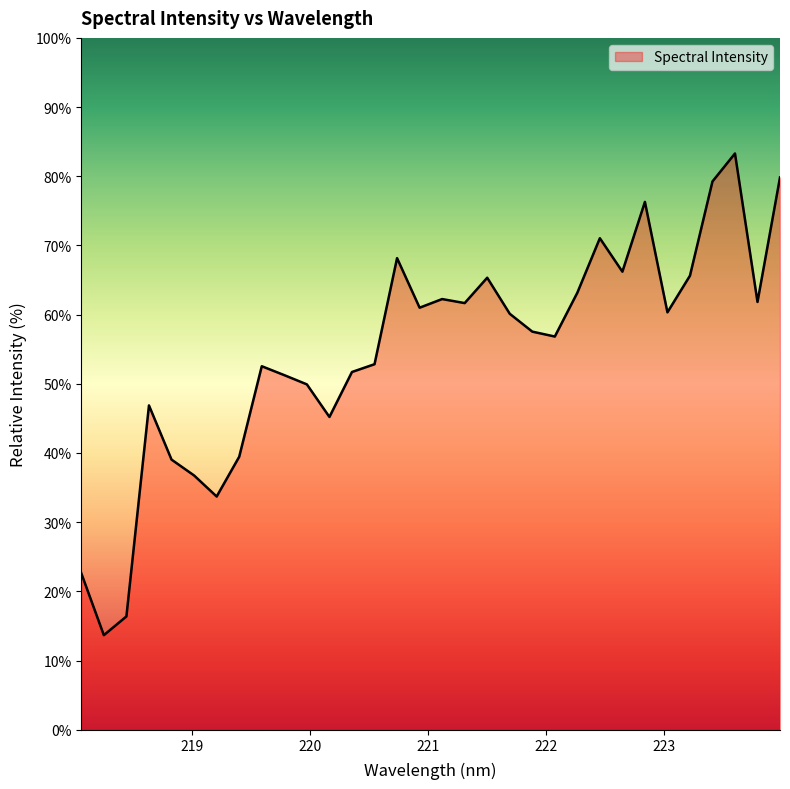

What is the maximum value shown in the chart?

83.3